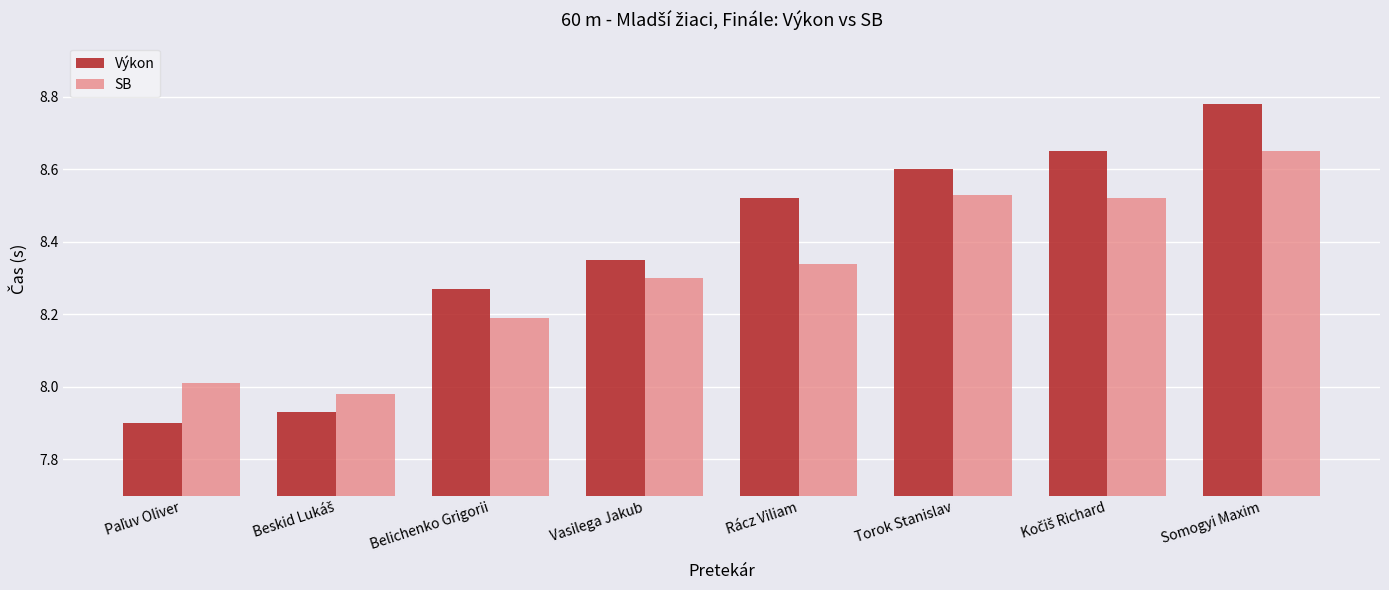

Which category has the highest value across all series?

Somogyi Maxim